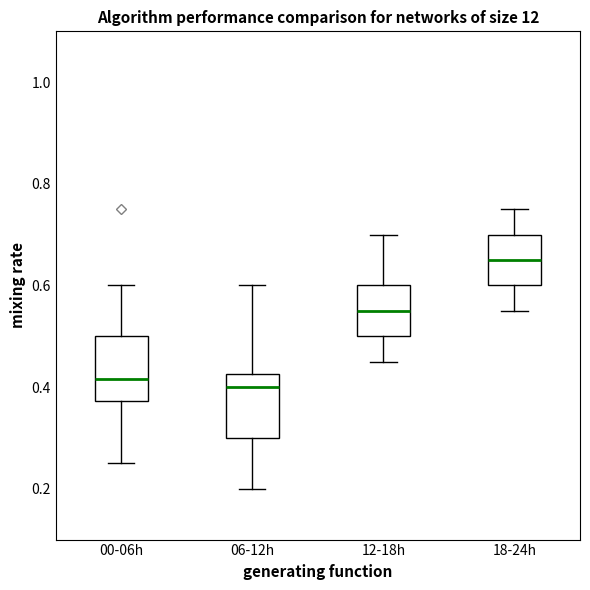

Reading left to right, transcribe this box plot: for each box, give where its median line is, the range the box spans, and where its two whiskers end, as read against the y-axis. The values are not printed on the chart, so give them approximately, as read against the axis.

00-06h: median 0.42, box 0.38 to 0.50, whiskers 0.26 to 0.60
06-12h: median 0.40, box 0.30 to 0.42, whiskers 0.20 to 0.60
12-18h: median 0.56, box 0.50 to 0.60, whiskers 0.46 to 0.70
18-24h: median 0.66, box 0.60 to 0.70, whiskers 0.56 to 0.76